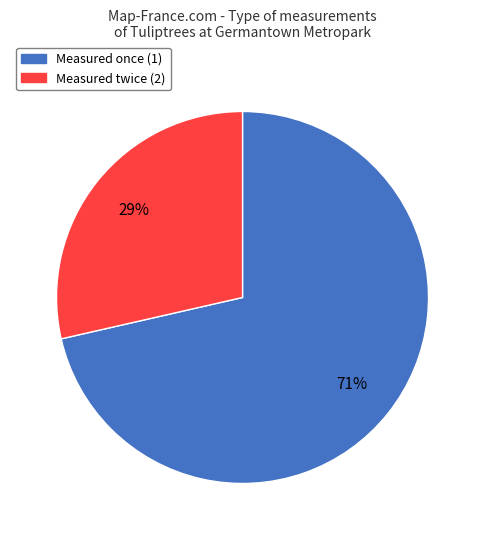

True or false: Measured once (1) accounts for 57% of the total.

False